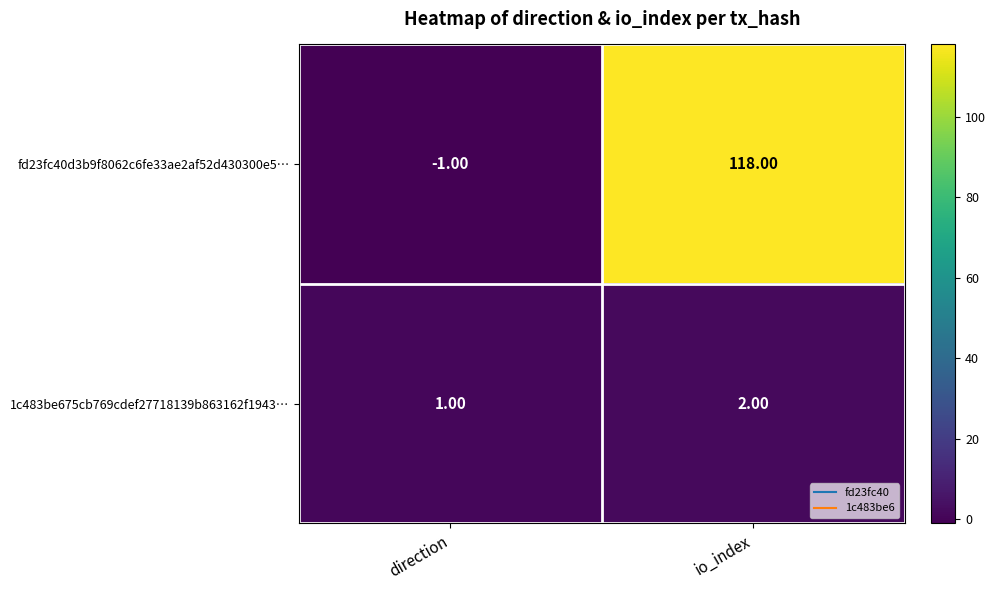

Which label corresponds to the smallest value in the chart?

direction